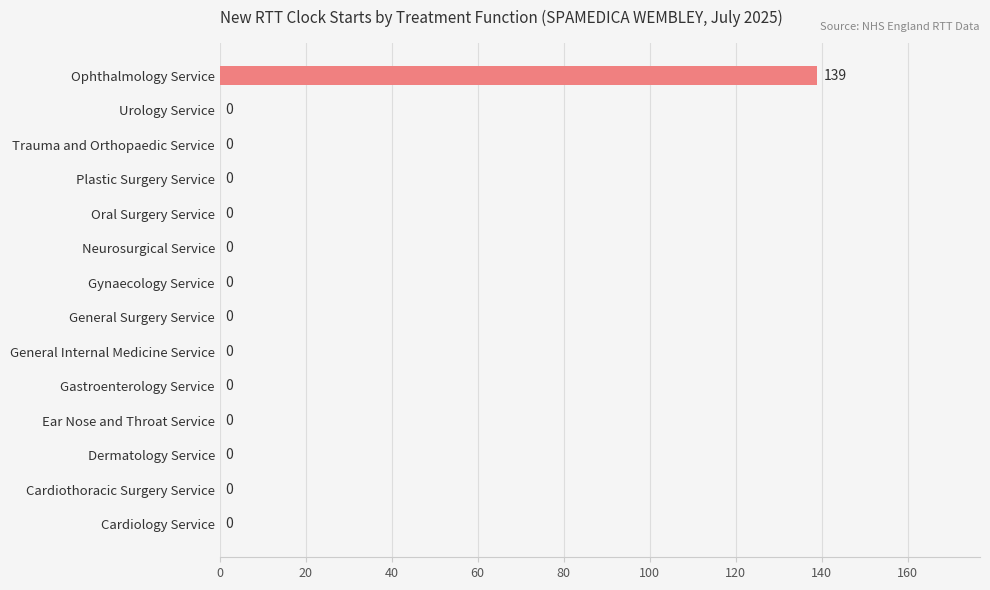

Read the value at Ophthalmology Service.

139